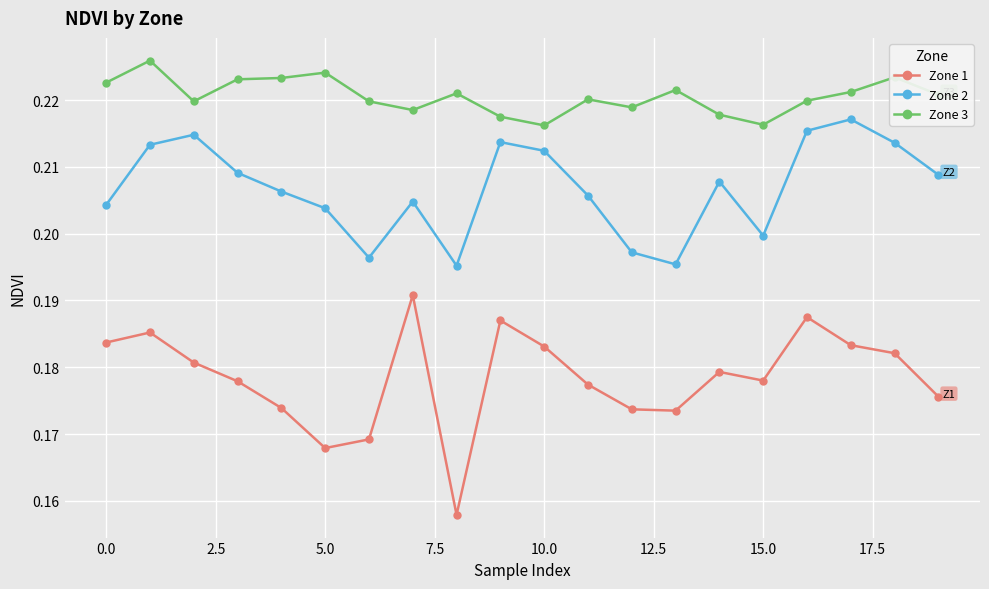

How many lines are shown in the chart?

3